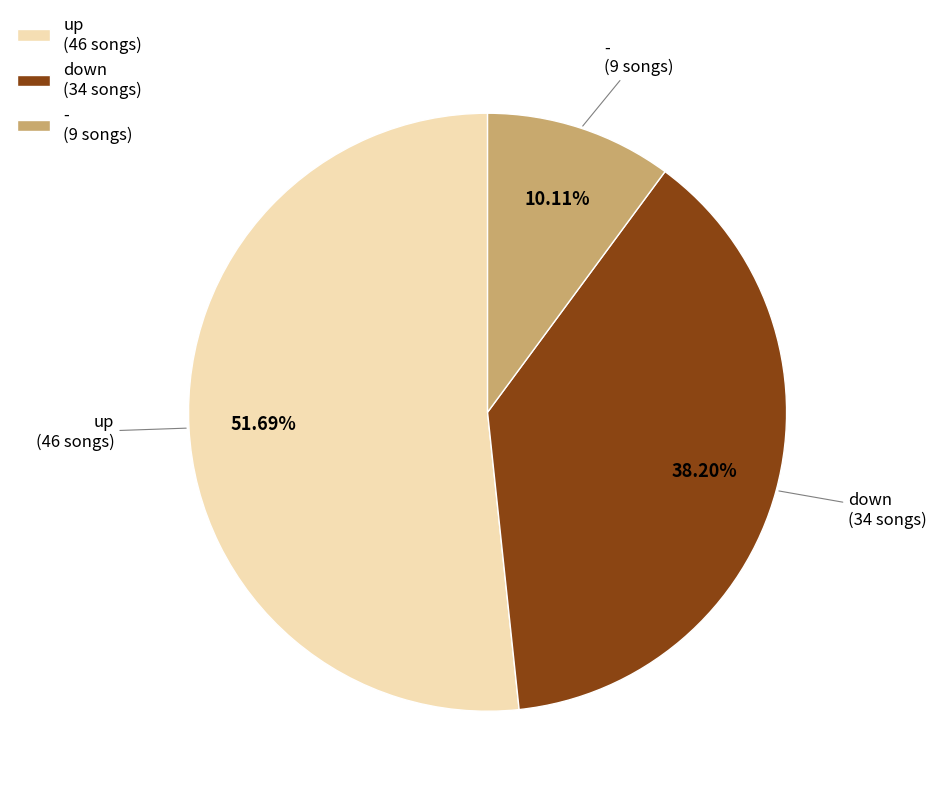

Count the number of slices in the pie.

3